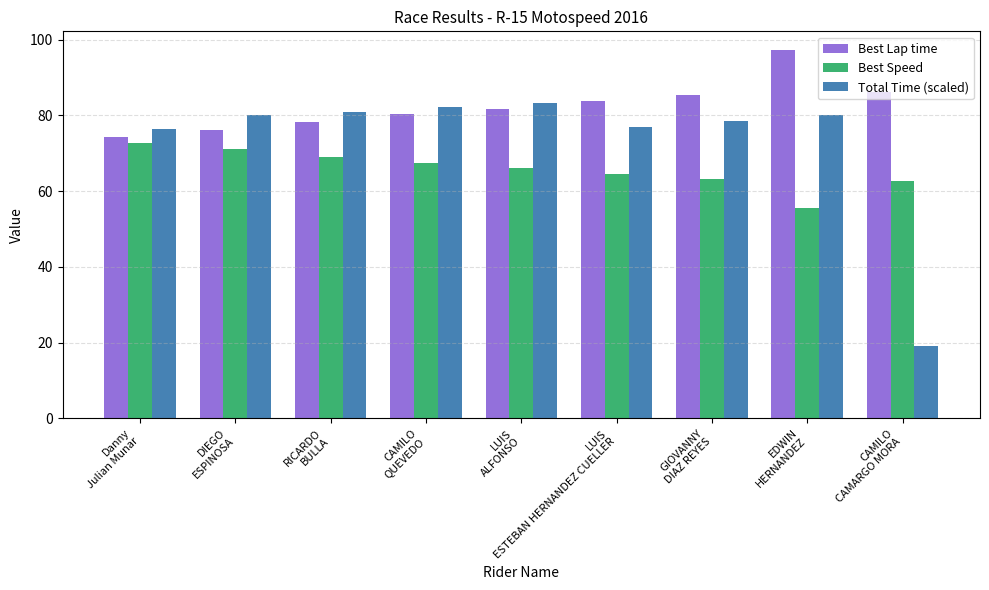

Count the number of data series in this chart.

3